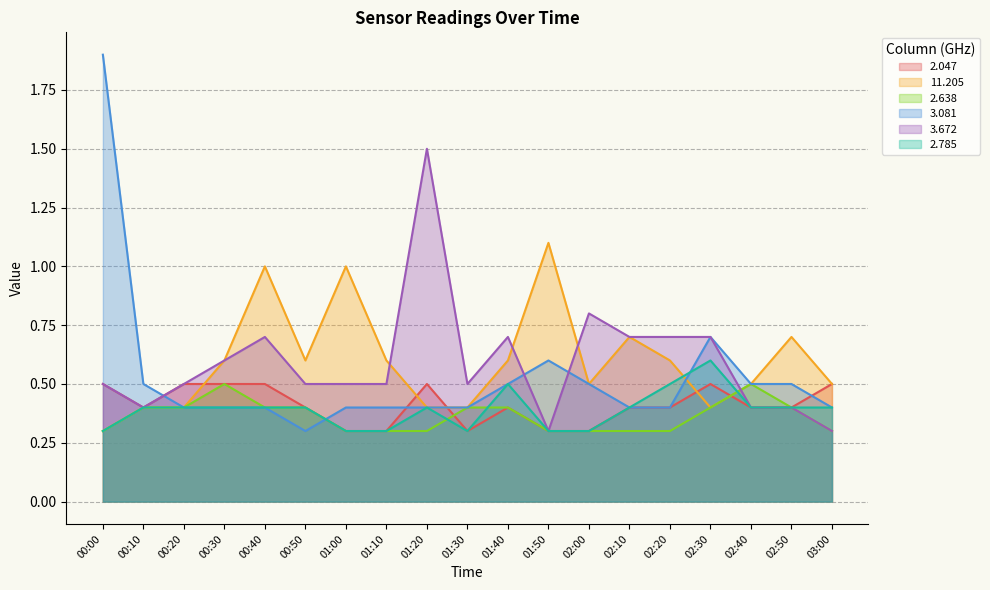

In 2.785, how many points are higher than both neighbors (excluding endpoints)?

3